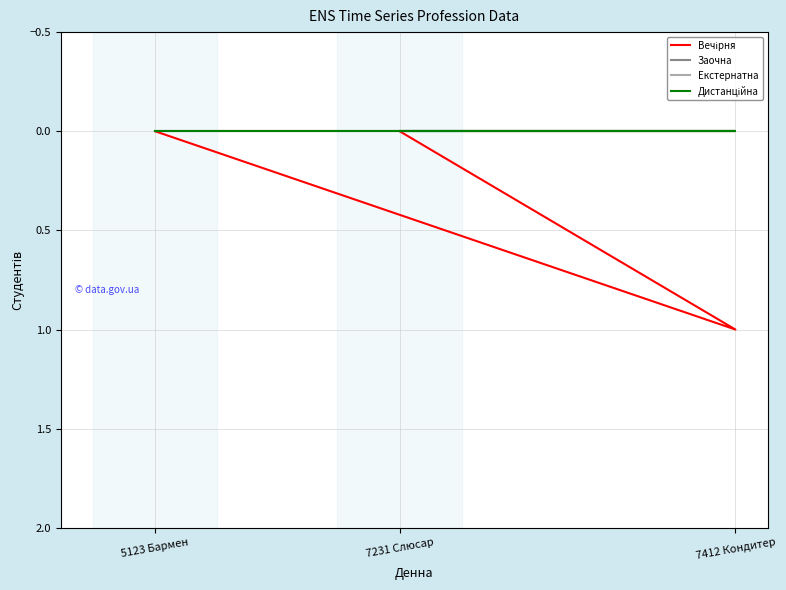

List the series in order of their peak value, lowest first.

Заочна, Екстернатна, Дистанційна, Вечірня